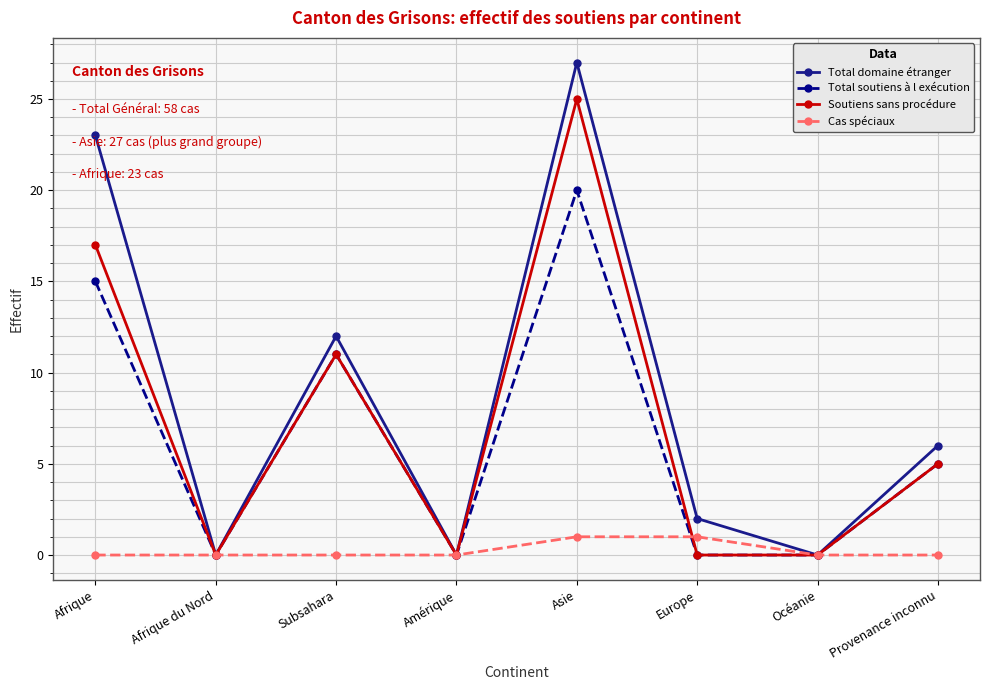

Which series has the largest total across all categories?

Total domaine étranger